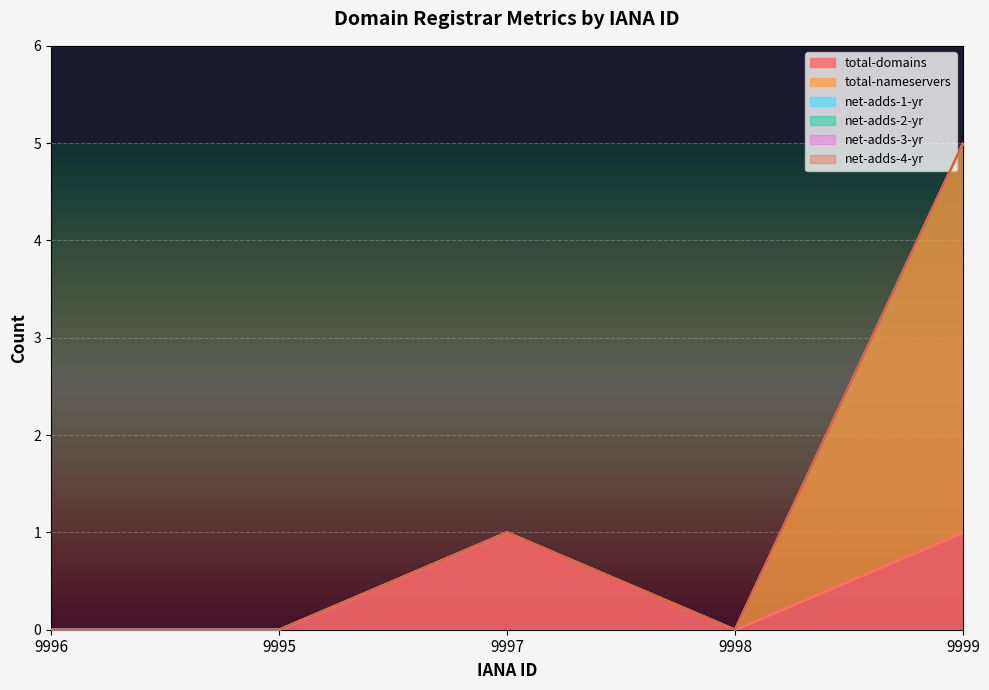

Which has a higher value, 9998 or 9999?

9999